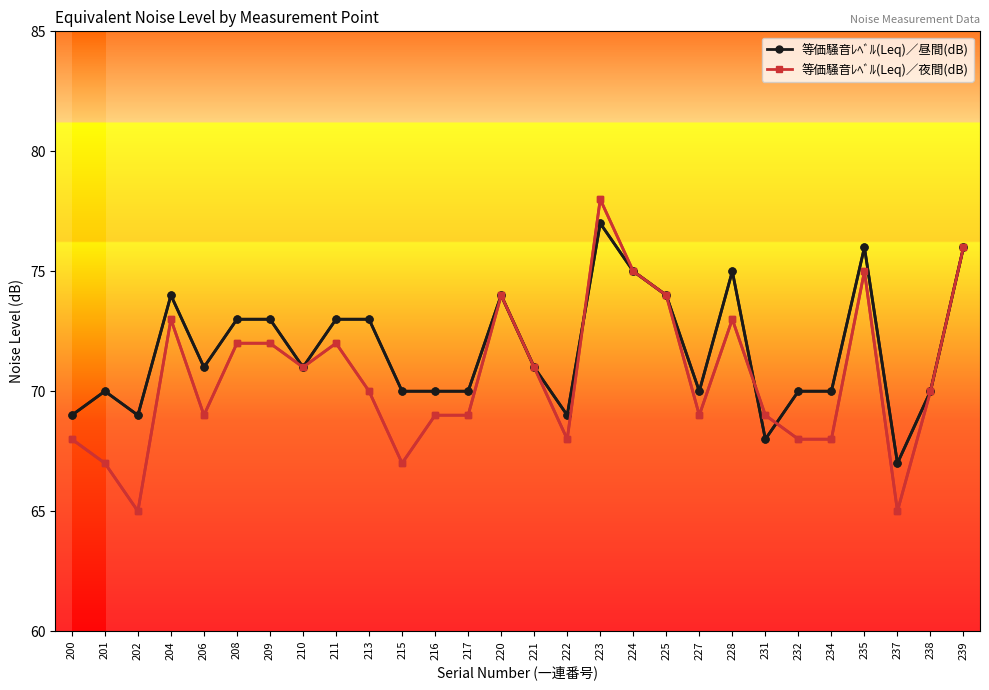

The 等価騒音ﾚﾍﾞﾙ(Leq)／昼間(dB) series shows 22 at 215. True or false?

False